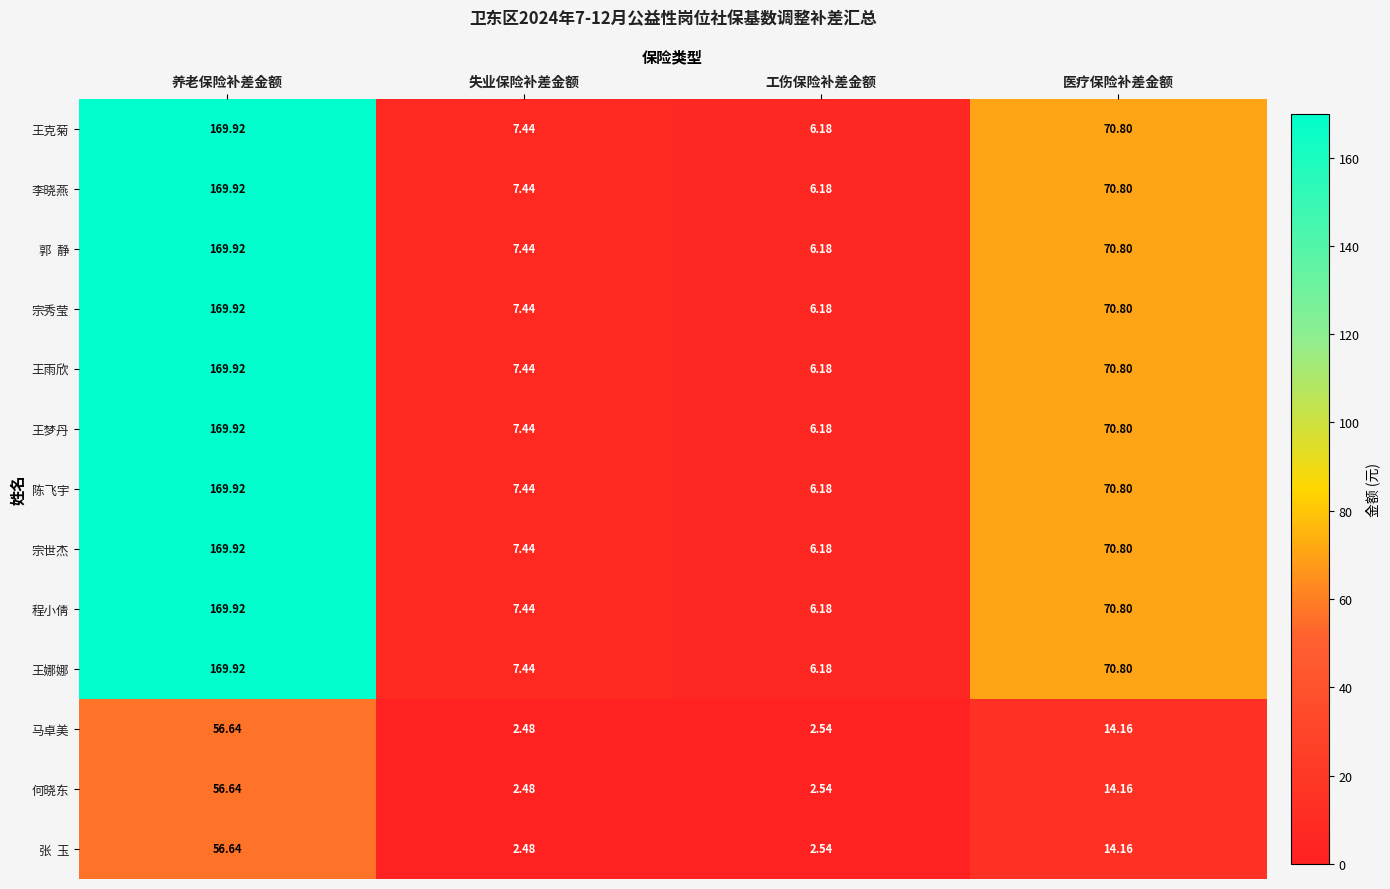

Which category has the lowest value in the 王梦丹 series?

工伤保险补差金额